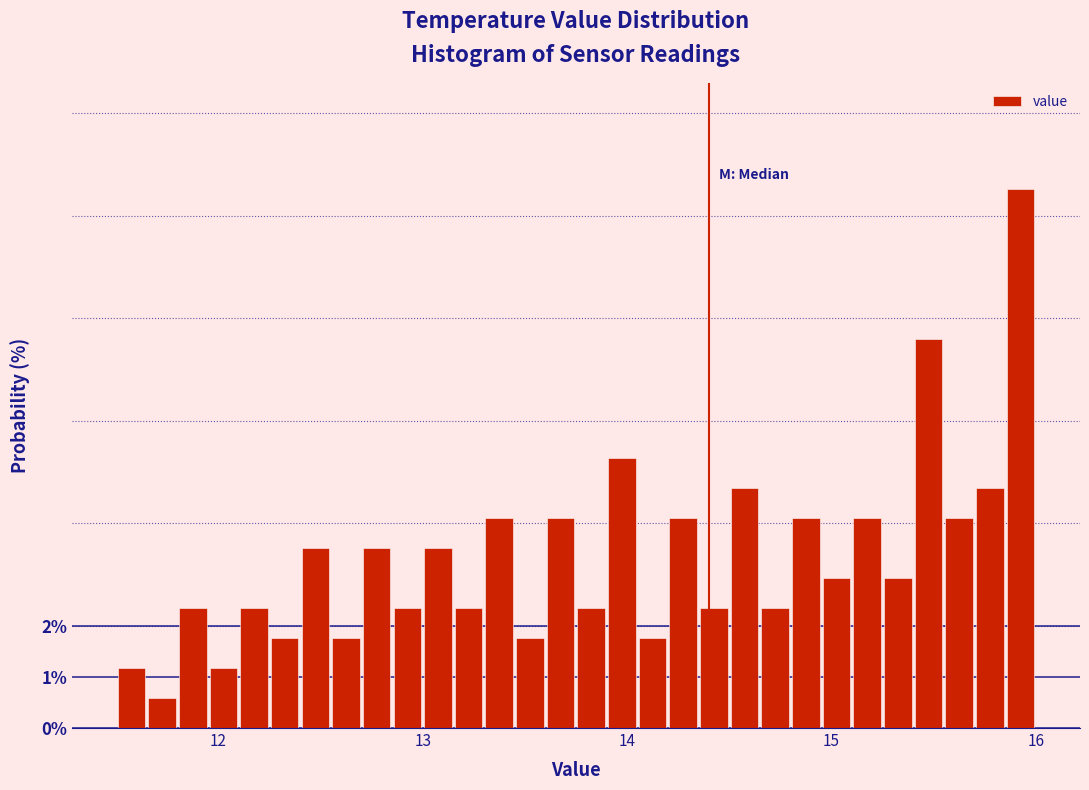

Read against the x-axis, roughly where is the centre of the tallest bar?

15.9